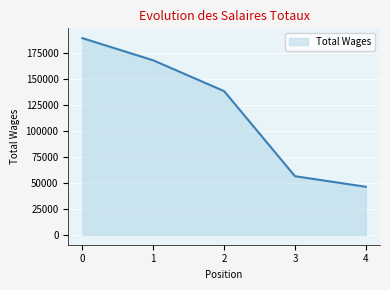

What is the sum of all values?

598834.1